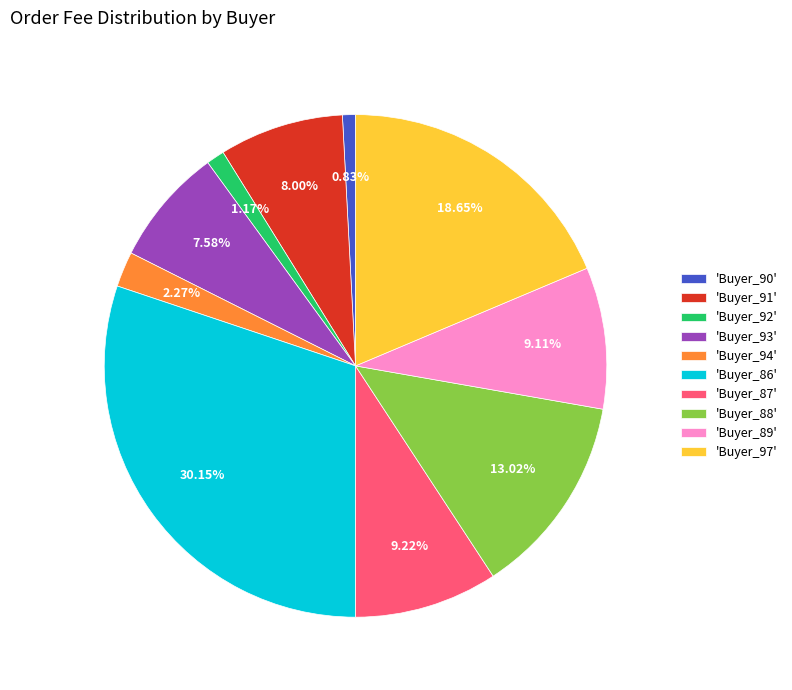

Is there a majority slice in this chart?

No